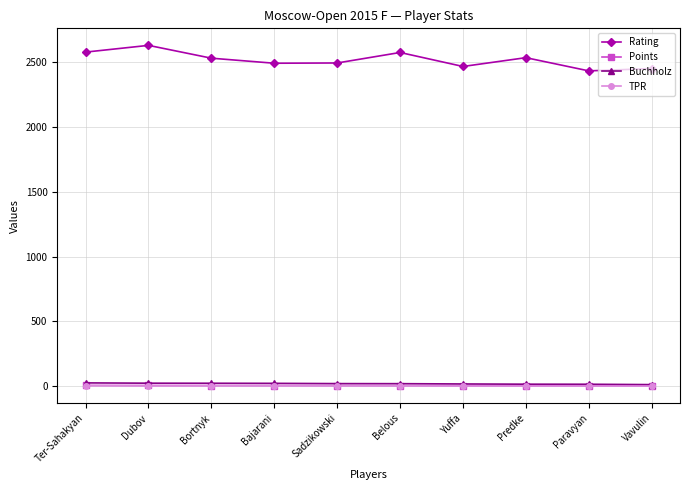

What is the sum of all Points values?

45.0